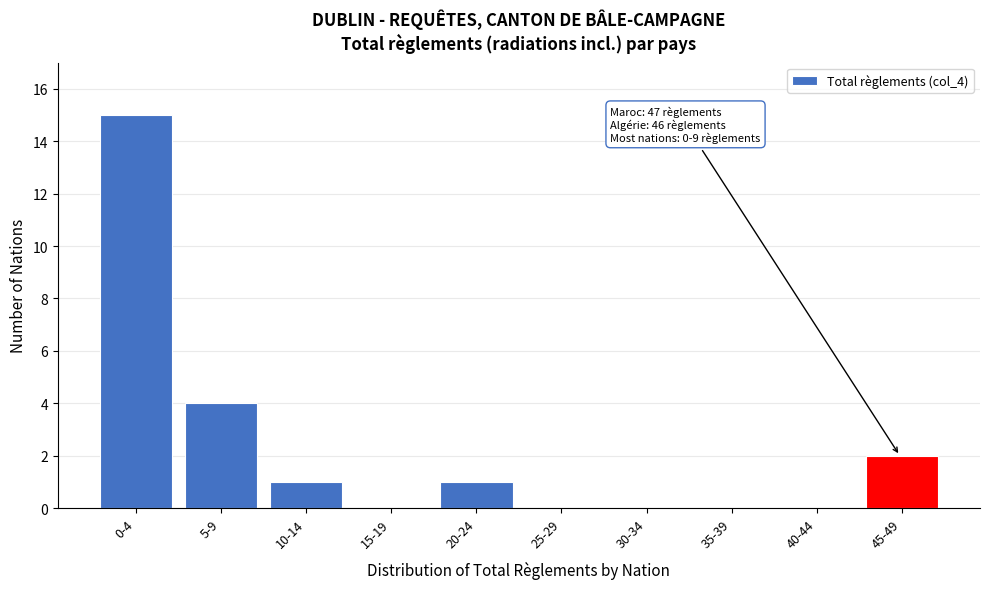

Reading right to left, what are all the values shown in this chart?

45-49=2	40-44=0	35-39=0	30-34=0	25-29=0	20-24=1	15-19=0	10-14=1	5-9=4	0-4=15